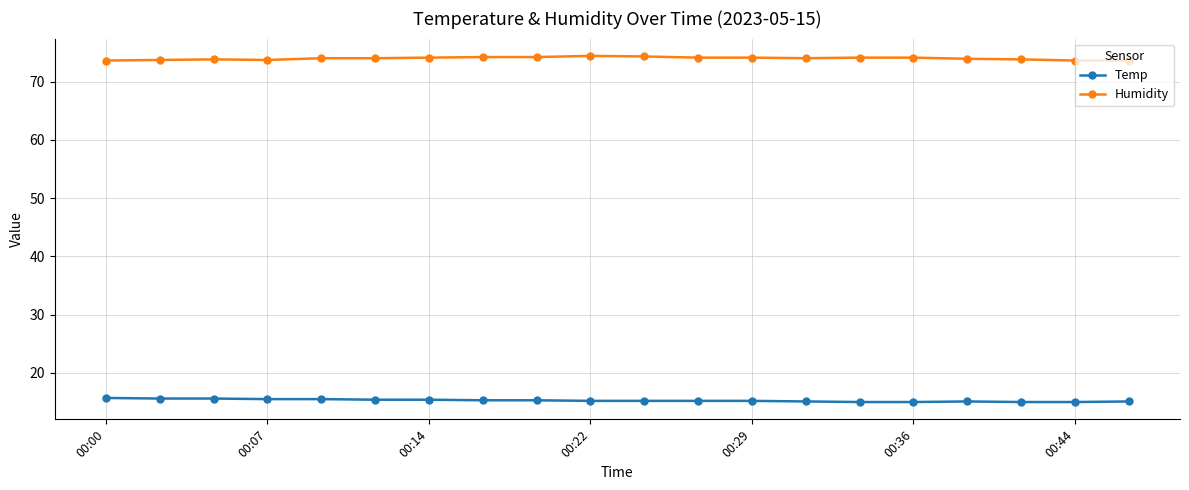

What is the smallest value displayed?

15.0